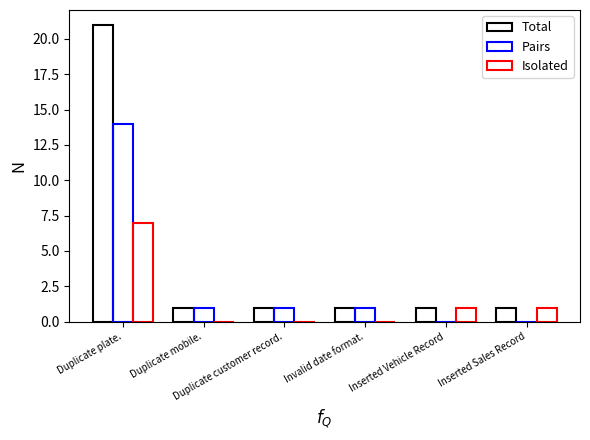

How many groups of bars are there?

6